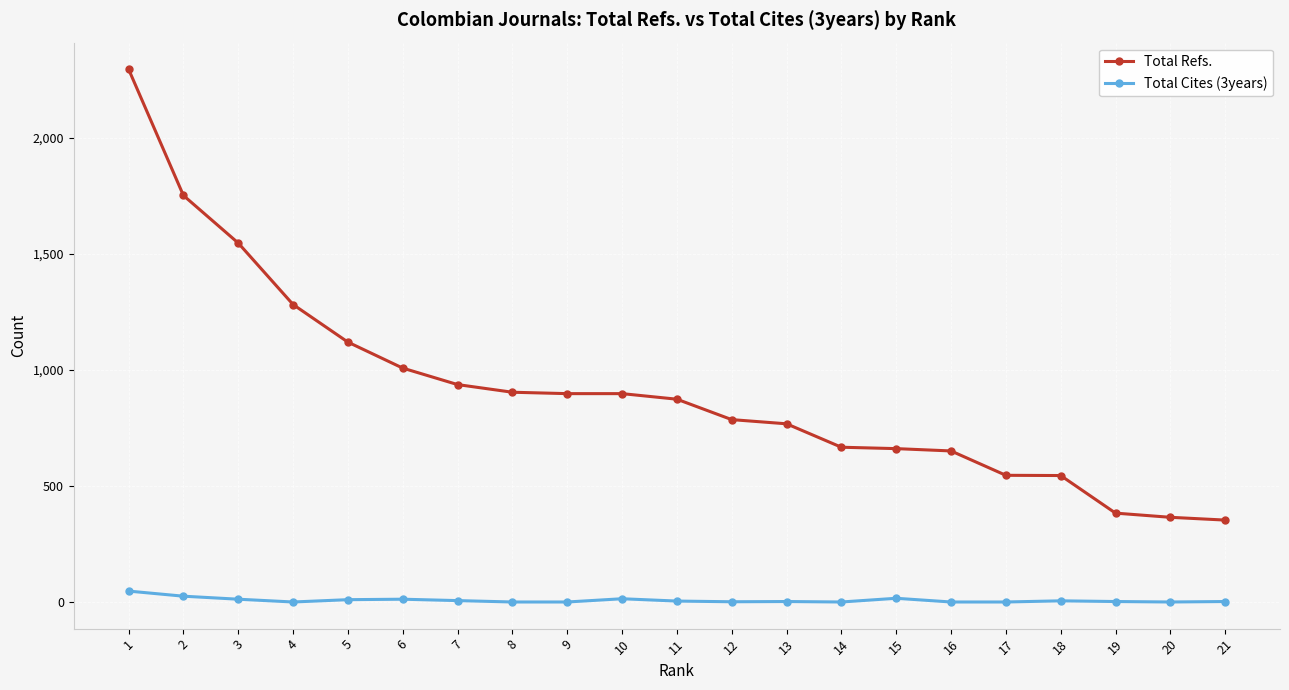

What is the minimum value for Total Refs.?

353